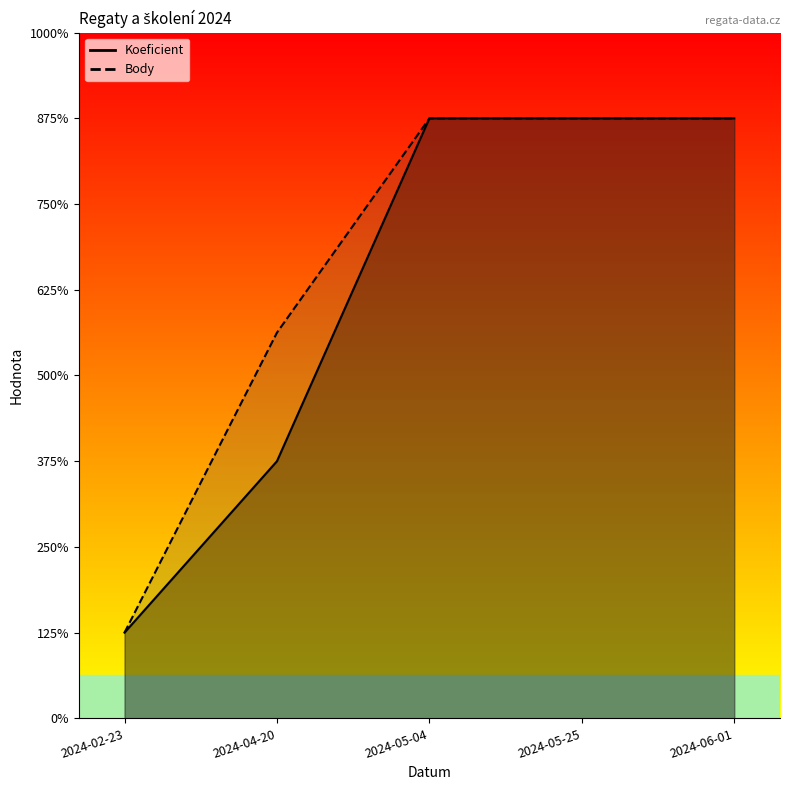

Does the chart display data point markers on the line(s)?

No